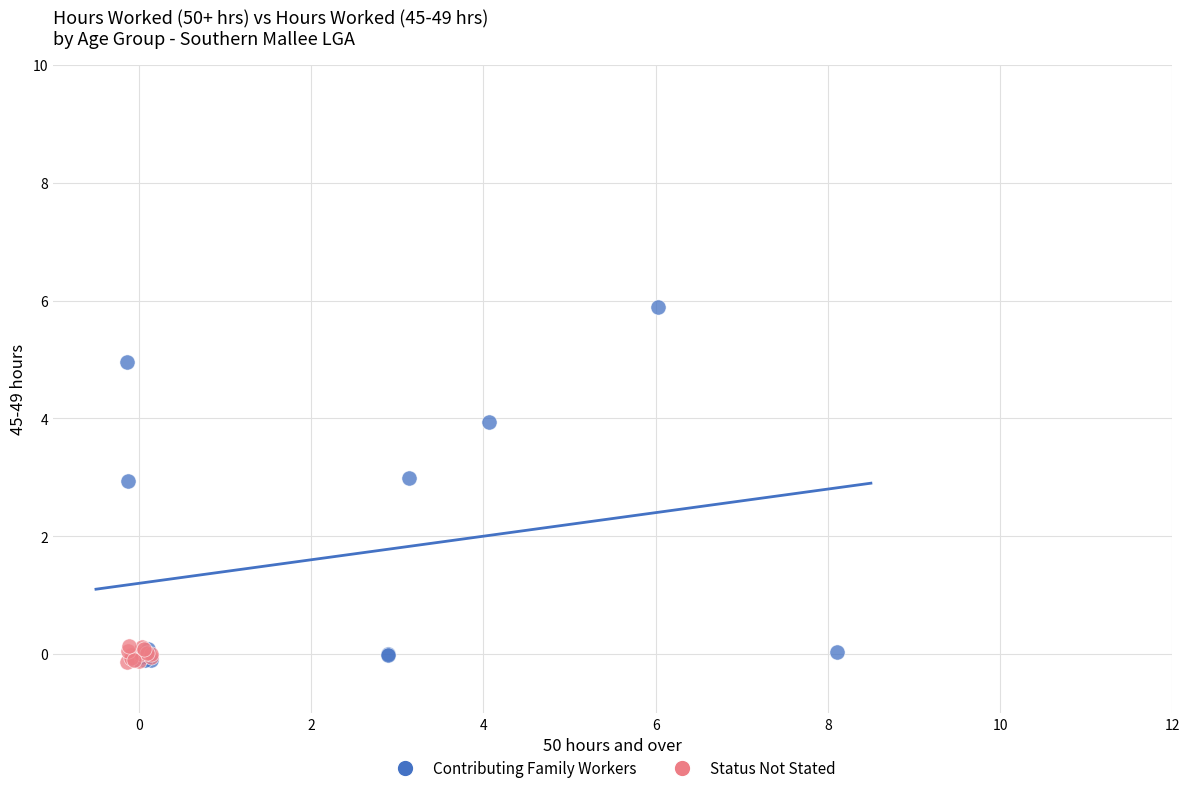

Which series reaches the maximum Y coordinate?

Contributing Family Workers